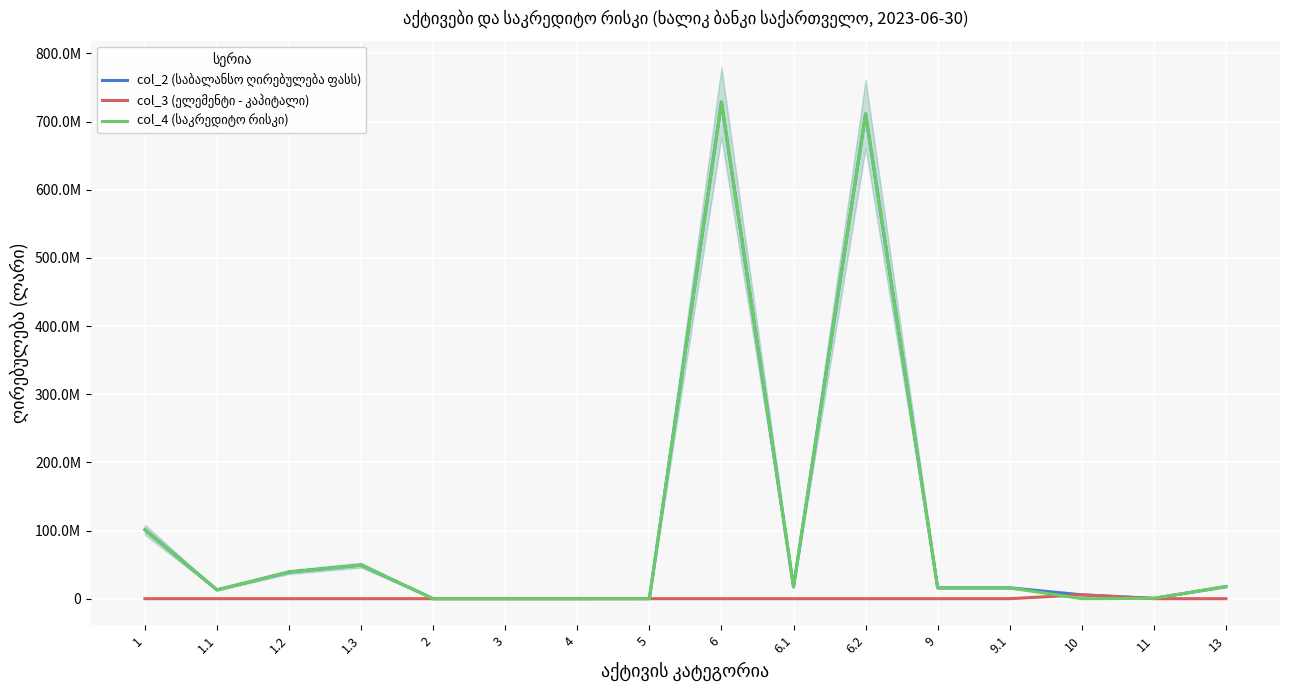

What is the total value across all series at 6.1?

34664659.2